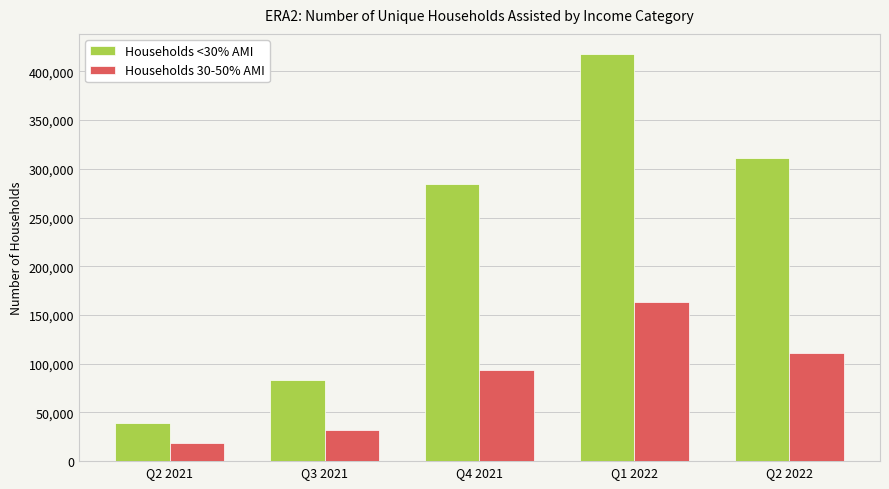

Rank the series by their maximum value, from lowest to highest.

Households 30-50% AMI, Households <30% AMI